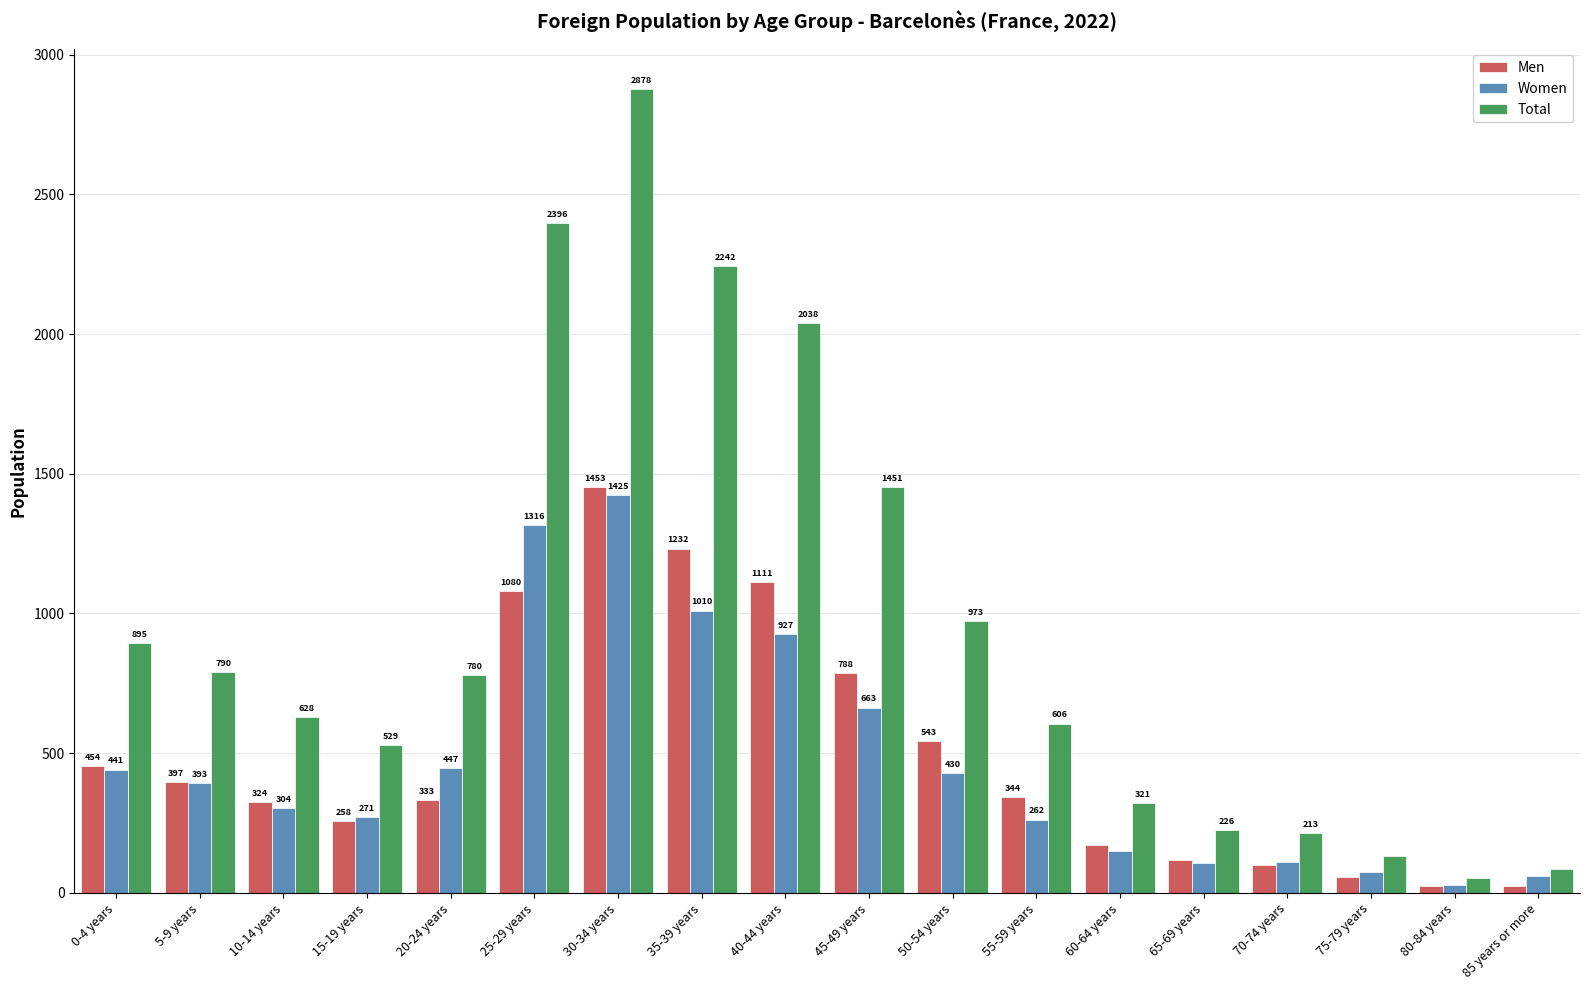

Which series has the widest spread of values?

Total